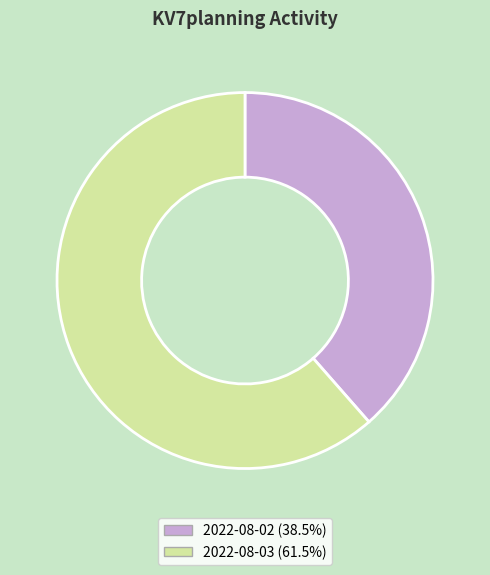

What is the largest slice in the pie chart?

2022-08-03